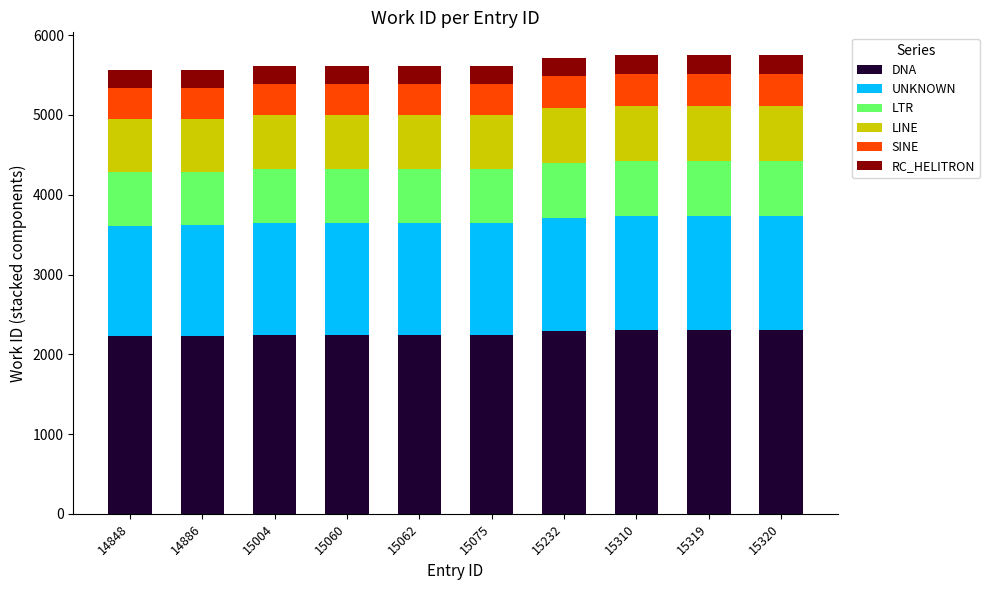

What is the total value across all series at 15232?

5715.0